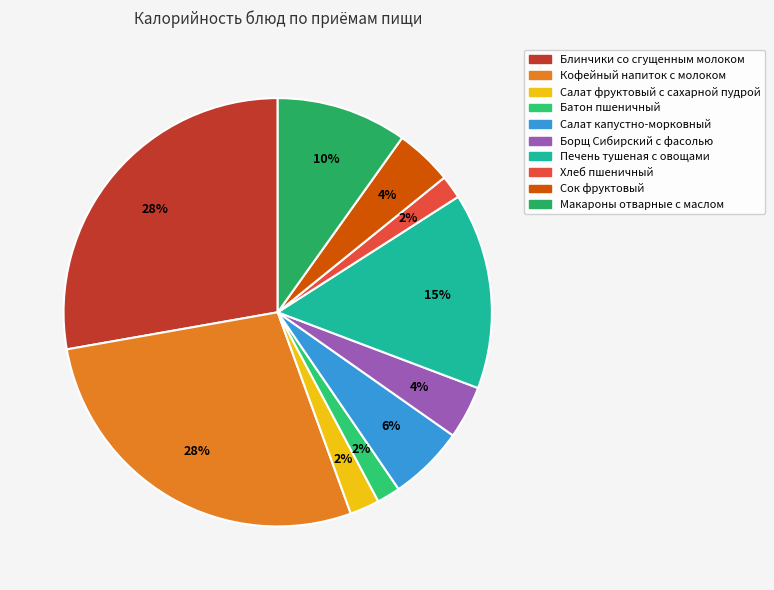

Approximately how many times larger is the value at Батон пшеничный compared to Салат капустно-морковный?

0.3